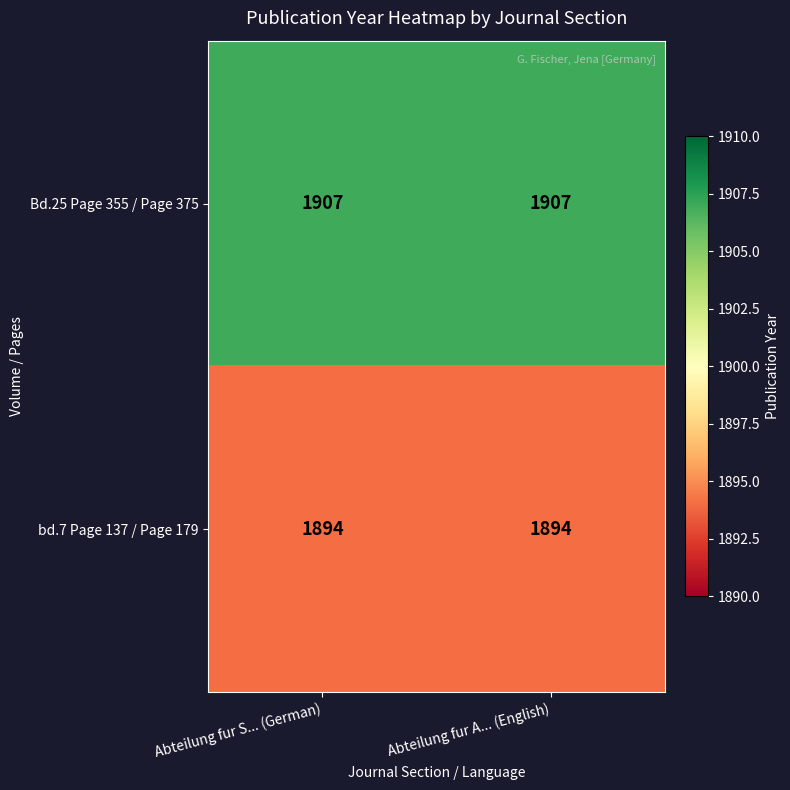

List the series in order of their overall mean, lowest first.

bd.7 Page 137 / Page 179, Bd.25 Page 355 / Page 375